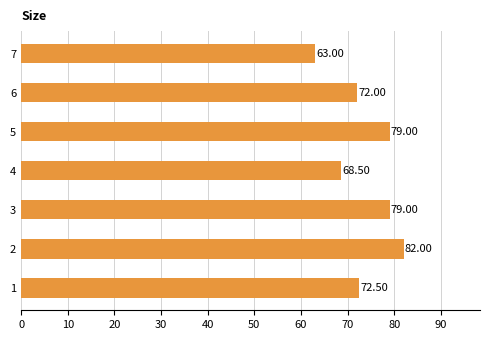

What is the difference between the second highest and minimum values?

16.0